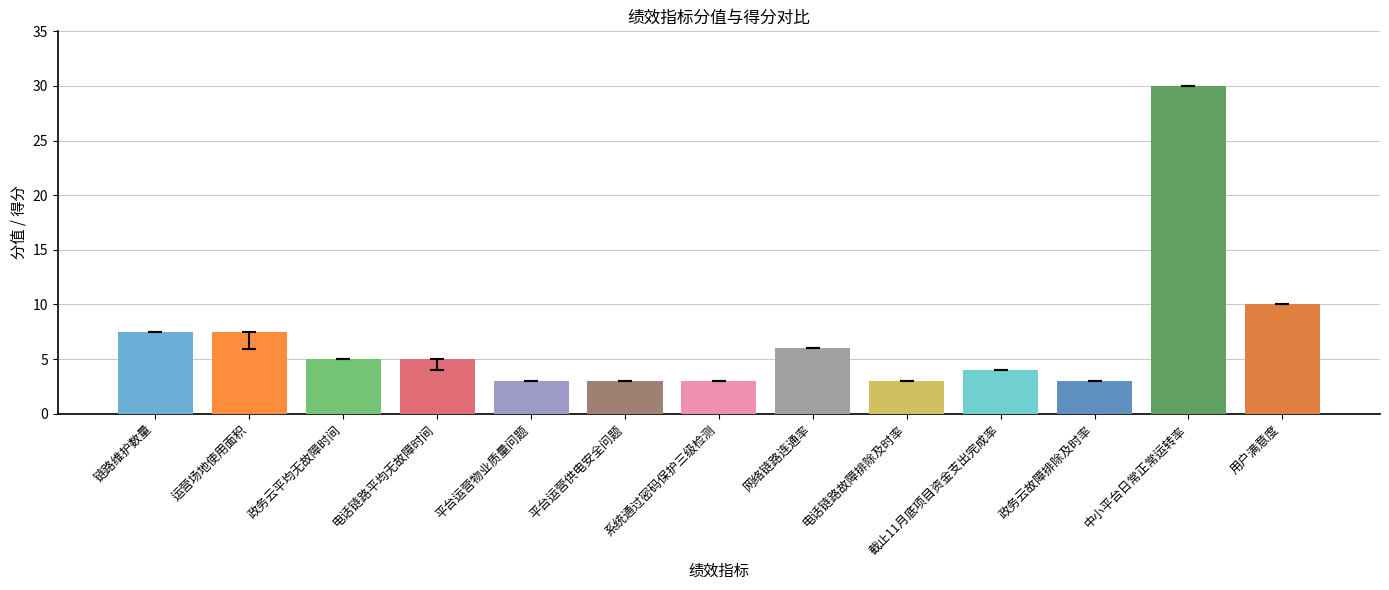

At which label is 分值 closest to 16?

用户满意度